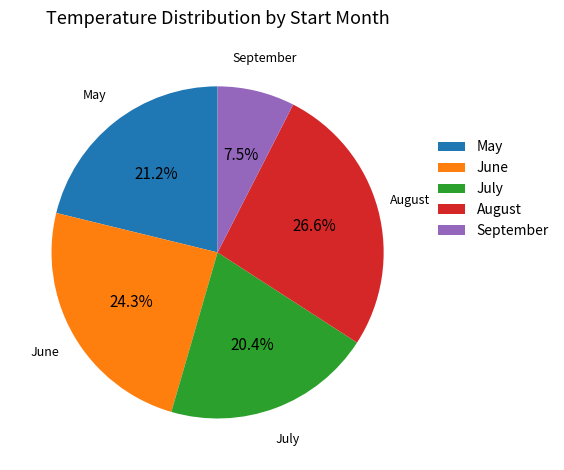

Between May and August, which is larger?

August